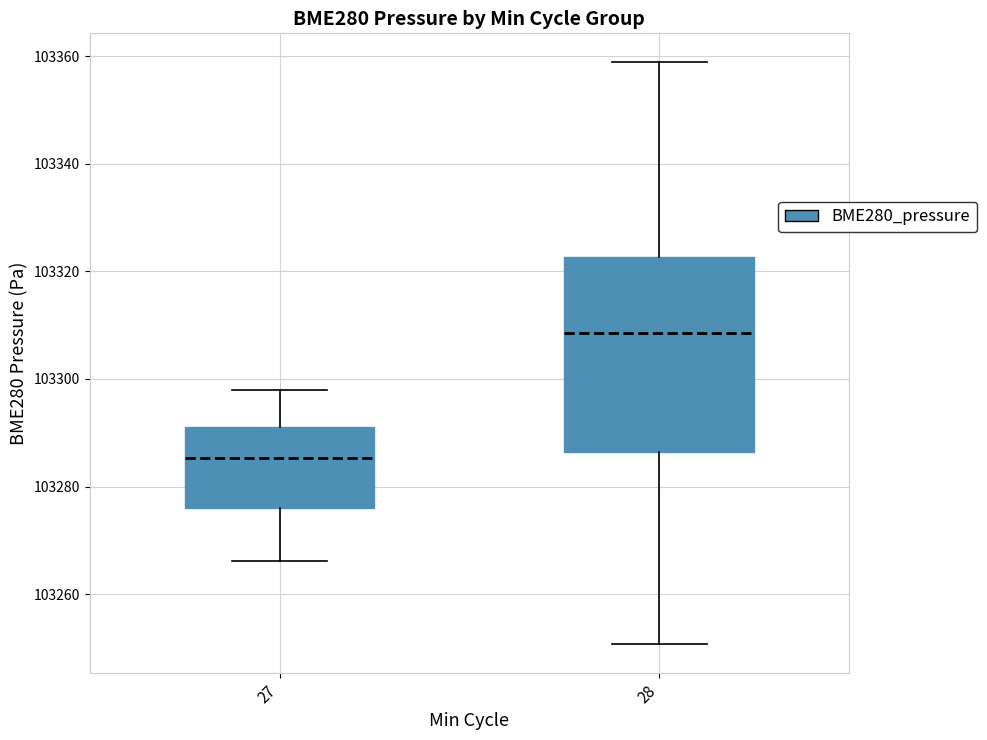

Reading left to right, read every box against the y-axis: the position of its median line, the range the box covers, and the ends of its whiskers. The values are not printed on the chart, so give them approximately, as read against the axis.

27: median 103286, box 103276 to 103292, whiskers 103266 to 103298
28: median 103308, box 103286 to 103322, whiskers 103250 to 103358